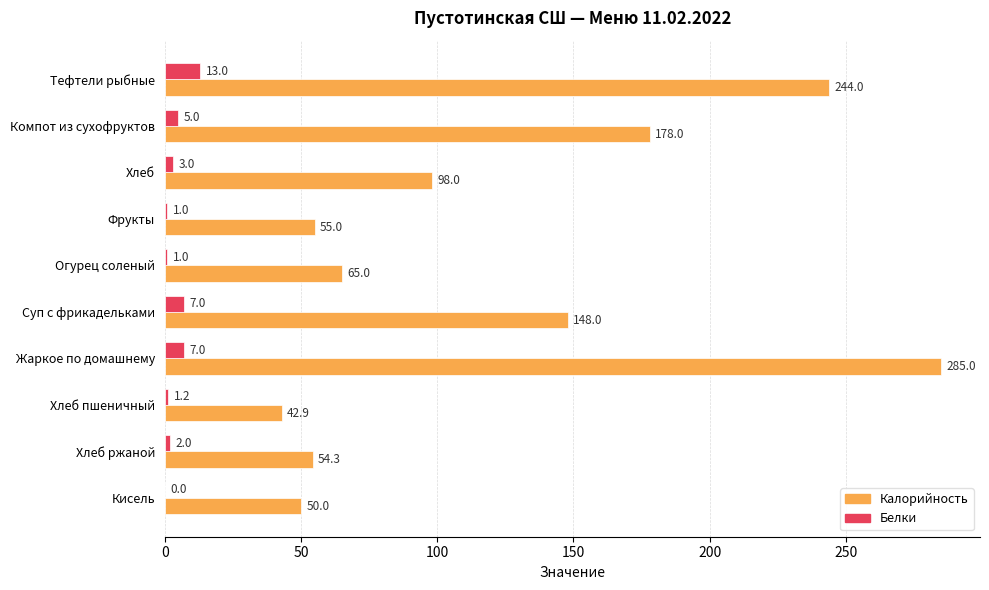

Which series changed the most between Компот из сухофруктов and Кисель?

Калорийность